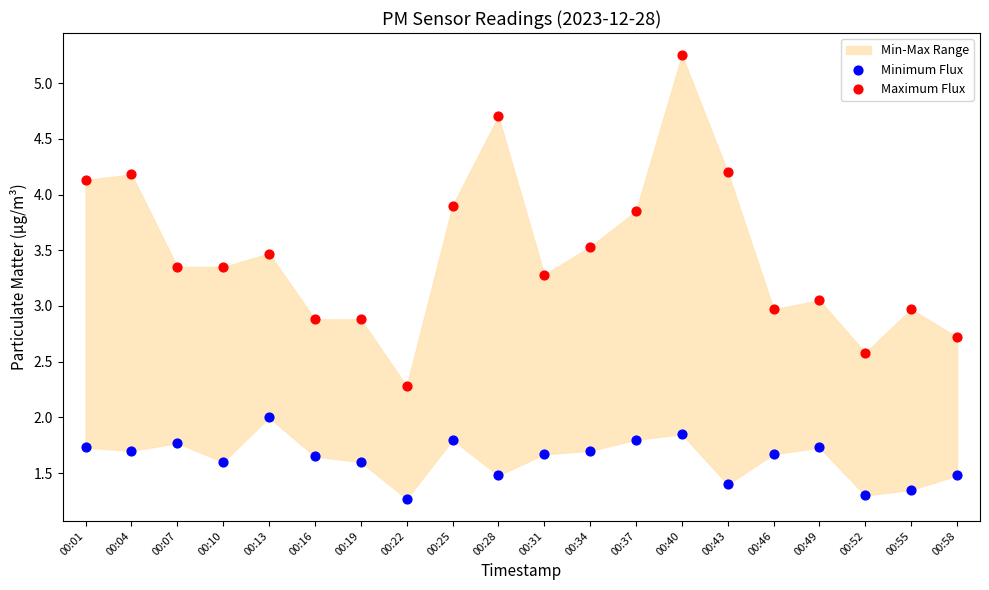

Across all data points, what is the range of Y values (max minus min)?

4.0